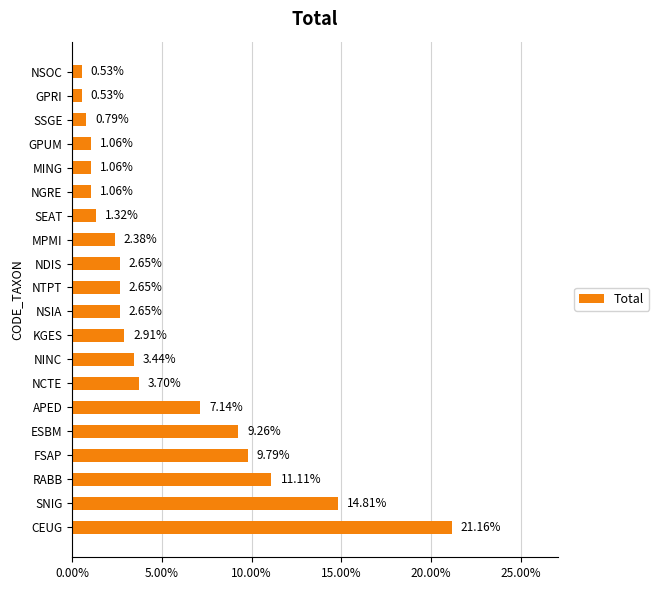

Where is the data nearest to the value 10?

FSAP